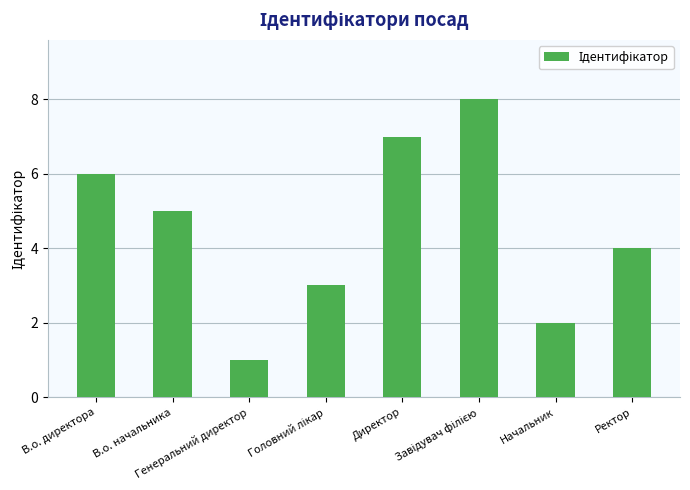

Read the value at Директор.

7